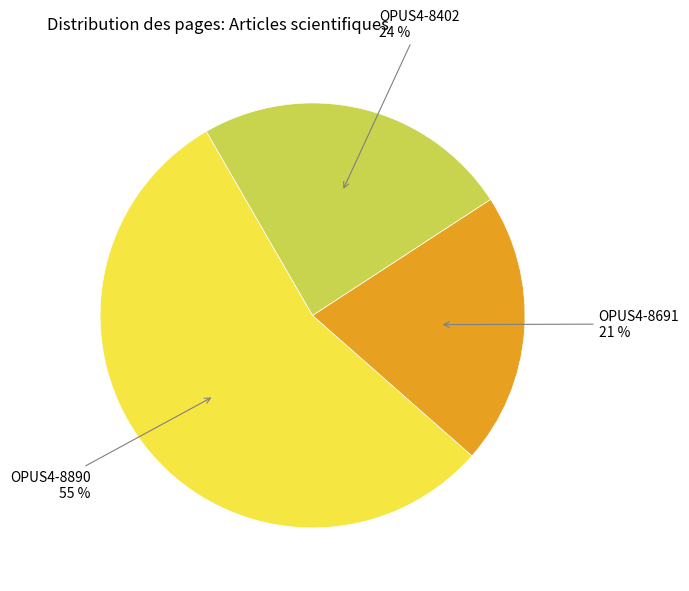

To the nearest percent, what is the average slice percentage?

33%